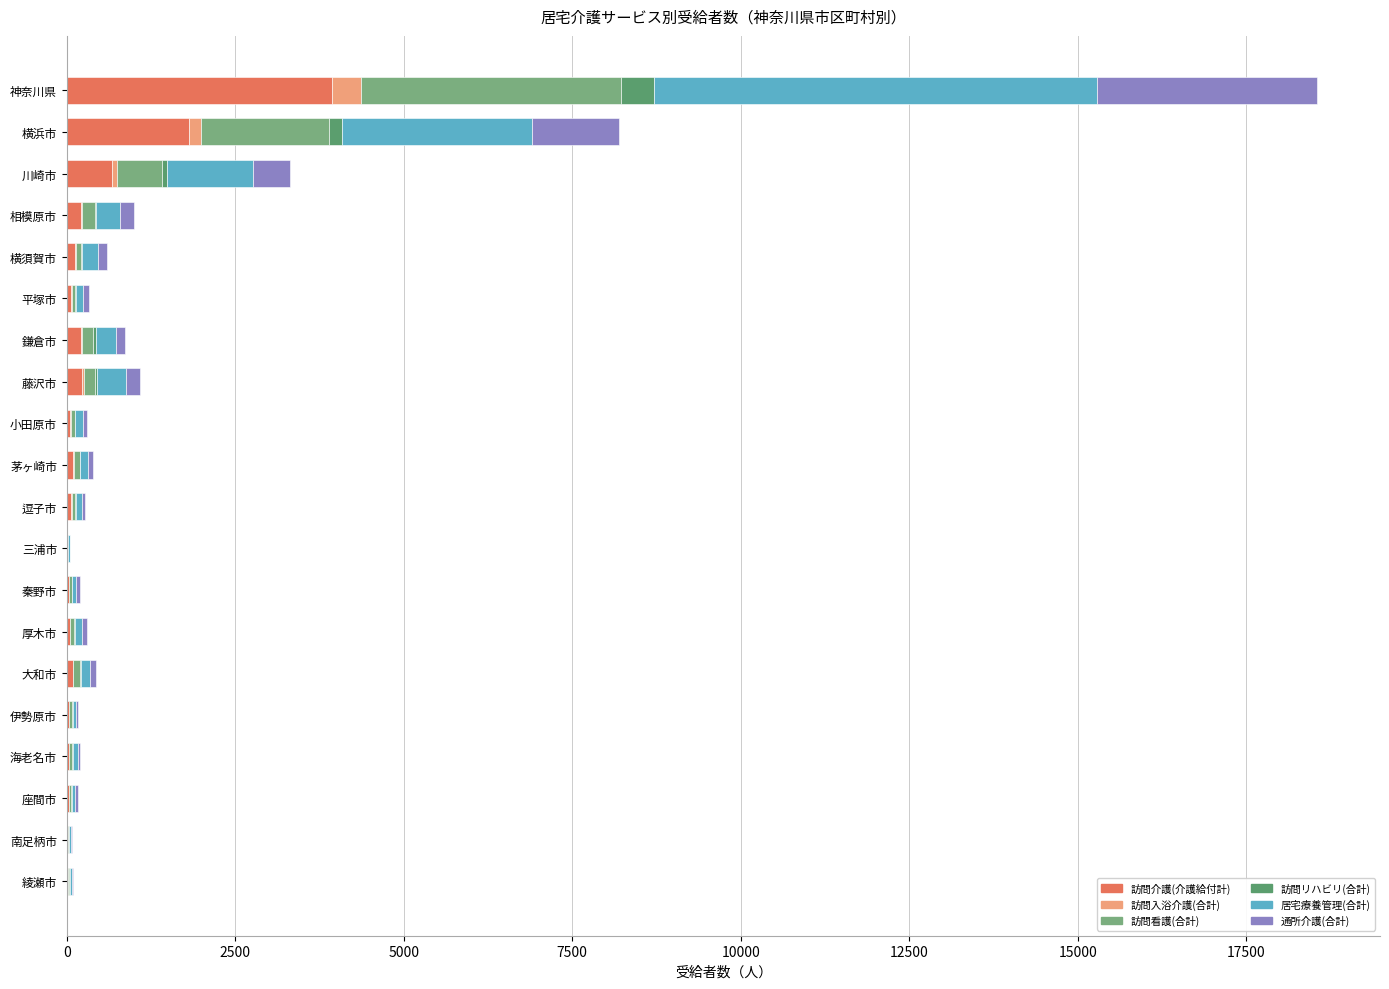

Which series has the largest total across all categories?

居宅療養管理(合計)